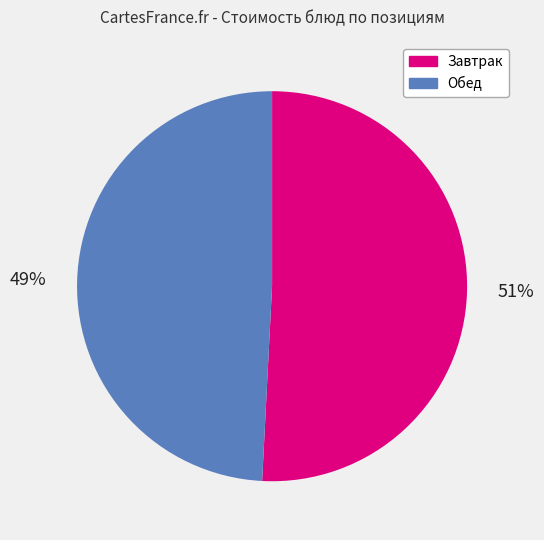

How many slices are in this pie chart?

2